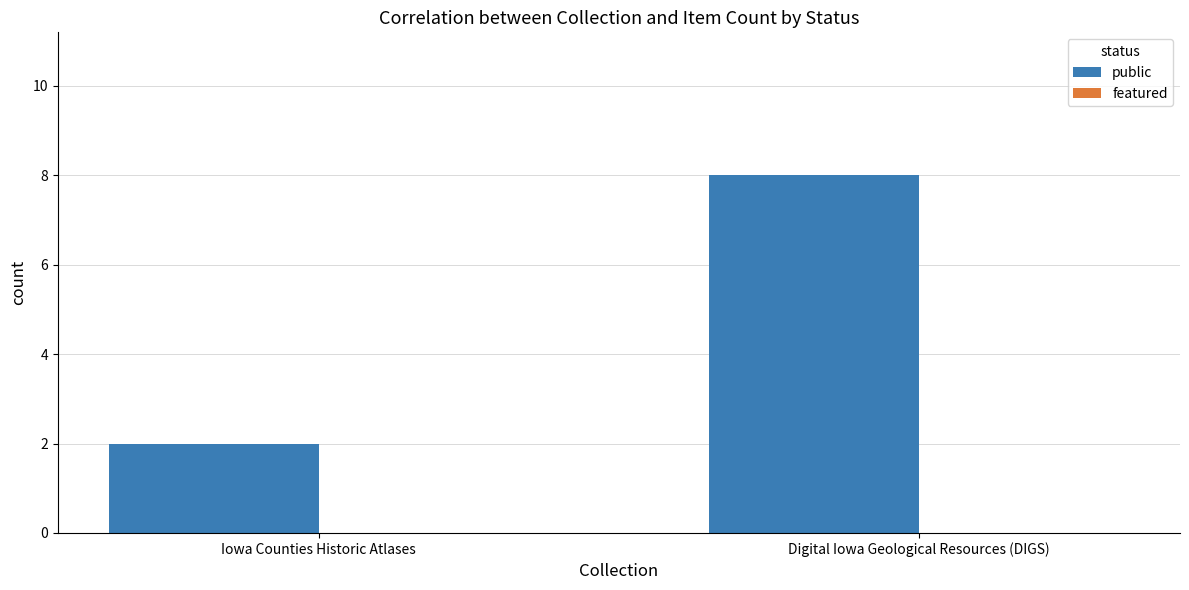

What position from the right is Digital Iowa Geological Resources (DIGS)?

1